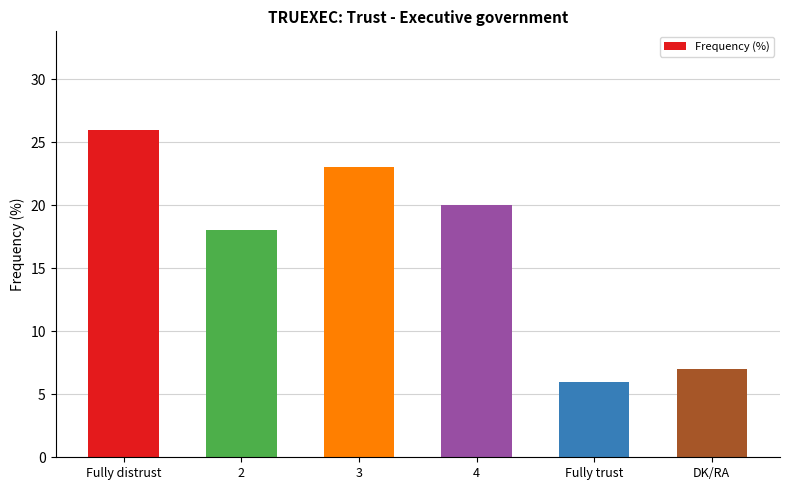

At which label is the value closest to 16?

2